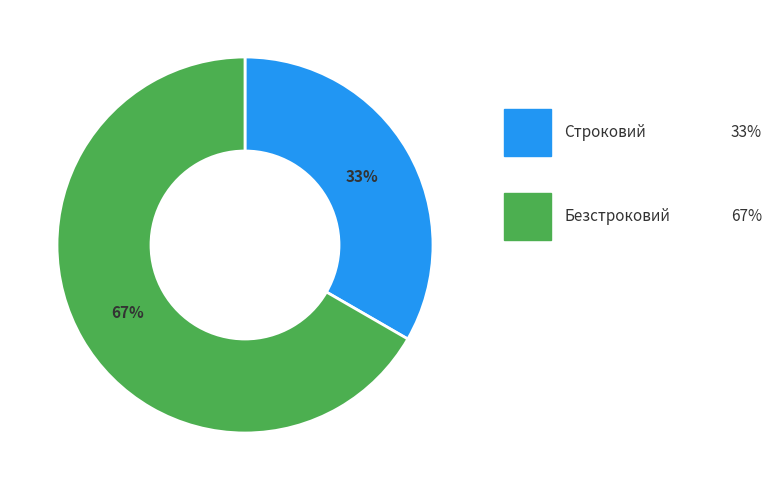

To the nearest percent, what is the average slice percentage?

50%